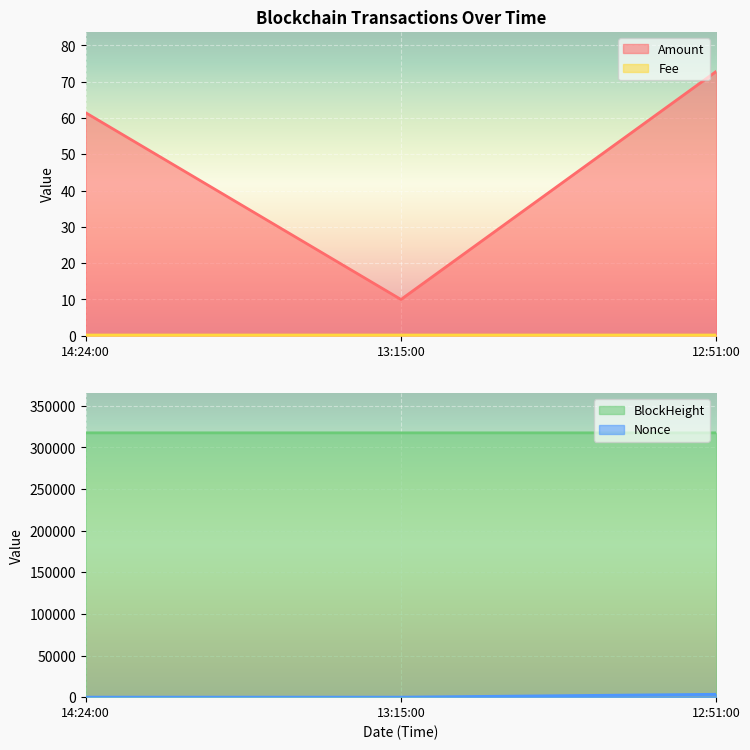

At which label is Amount closest to 41?

14:24:00